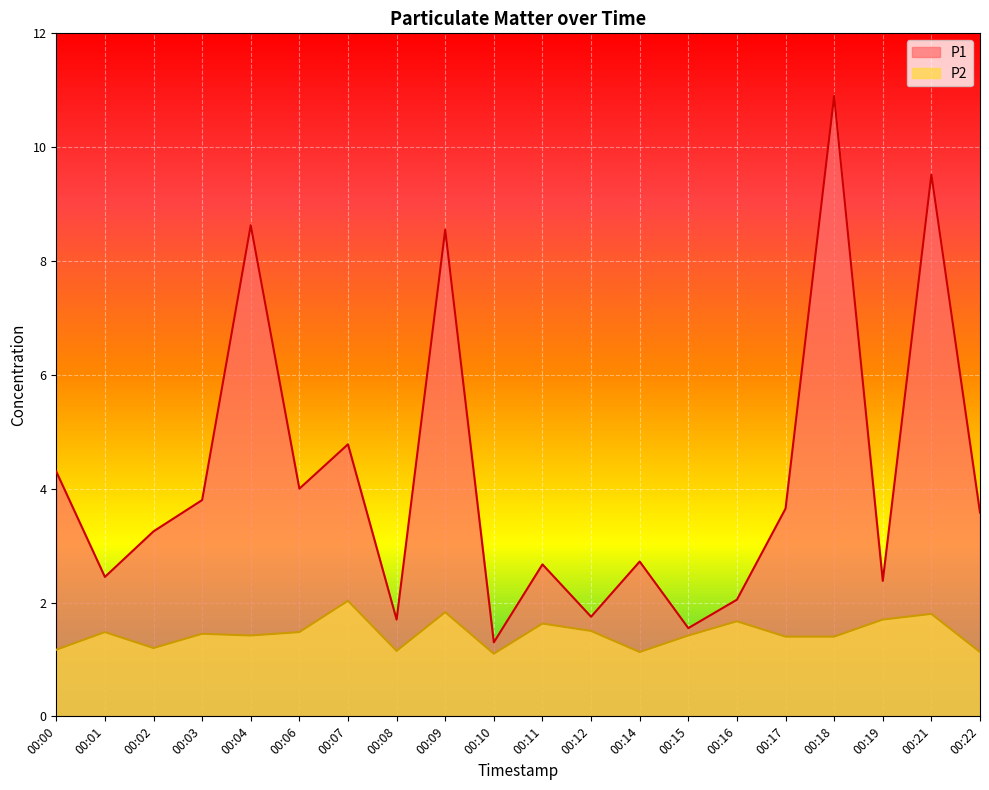

Rank the series by their average value, from highest to lowest.

P1, P2